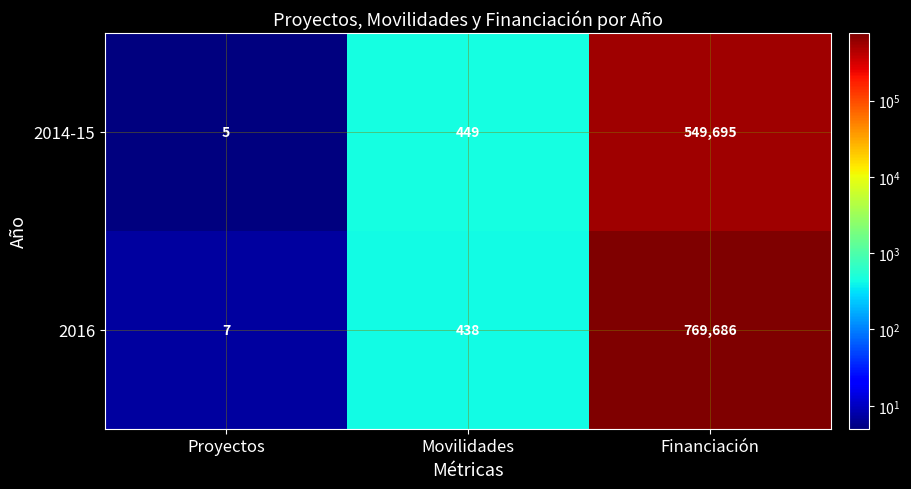

Where is 2016 nearest to the value 384846?

Movilidades